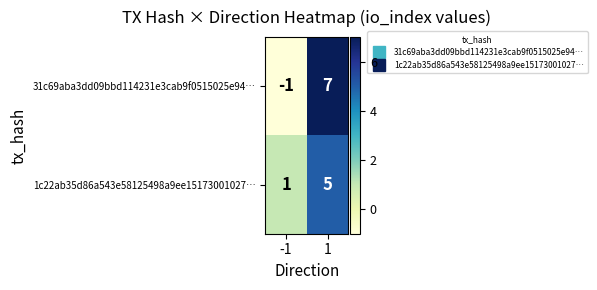

Rank the series at 1 from highest to lowest value.

31c69aba3dd09bbd114231e3cab9f0515025e94…, 1c22ab35d86a543e58125498a9ee15173001027…